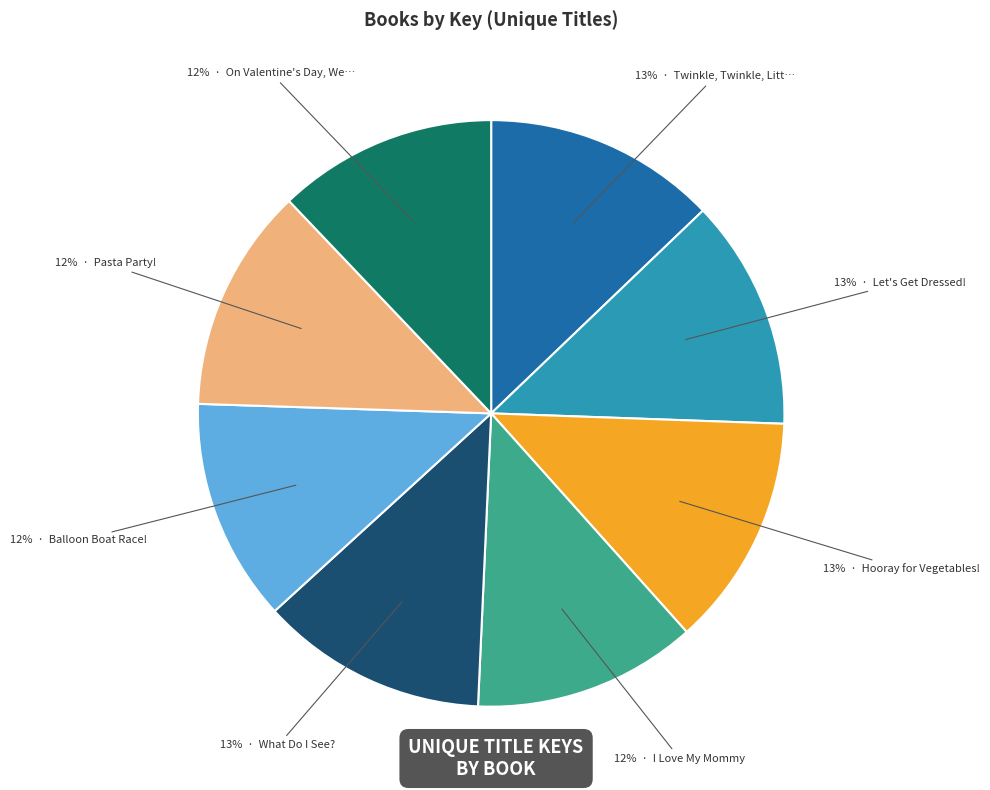

Does any single category account for the majority?

No